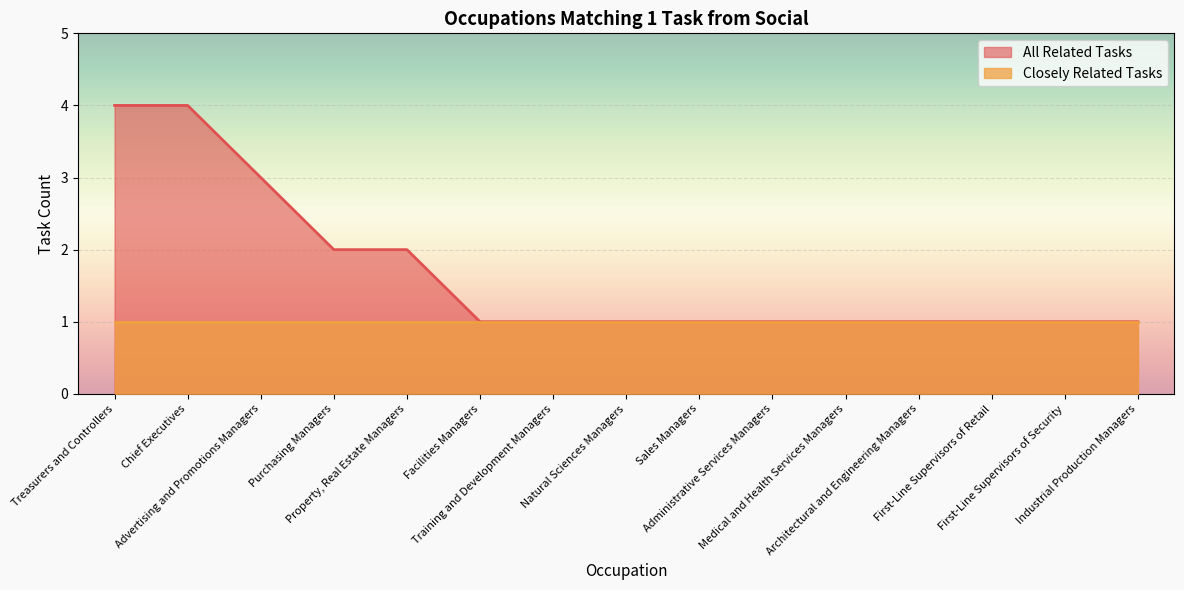

What is the label of the 12th point from the right?

Purchasing Managers